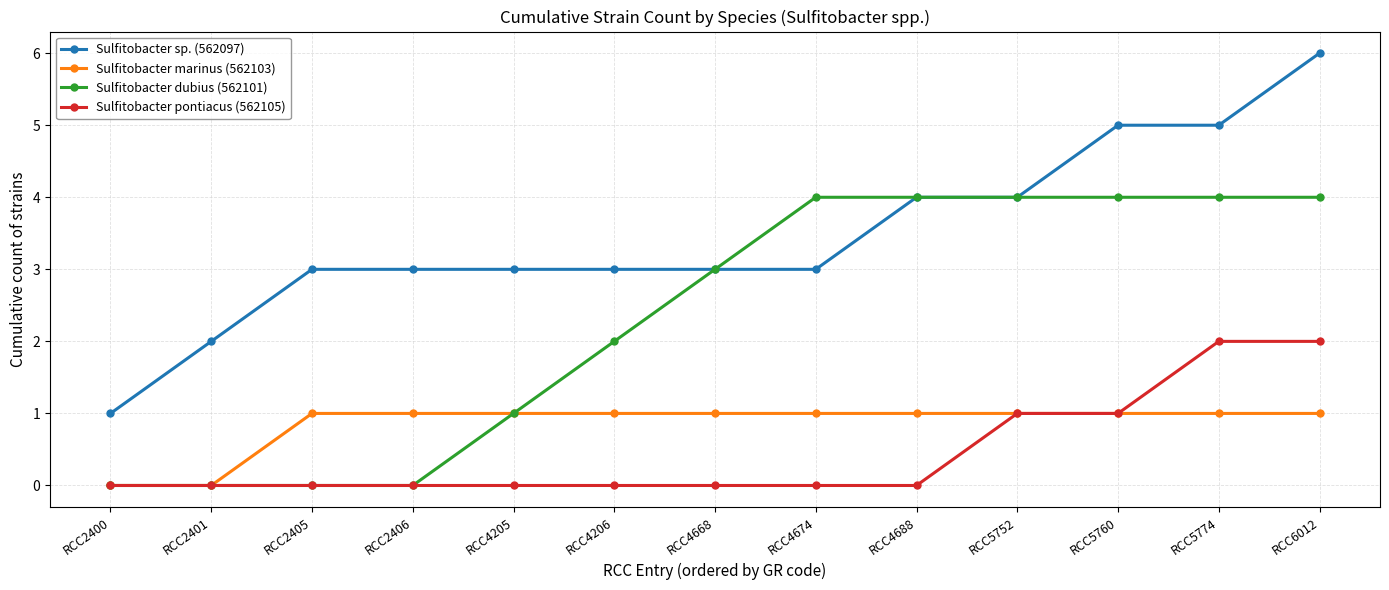

Which series has the widest spread of values?

Sulfitobacter sp. (562097)